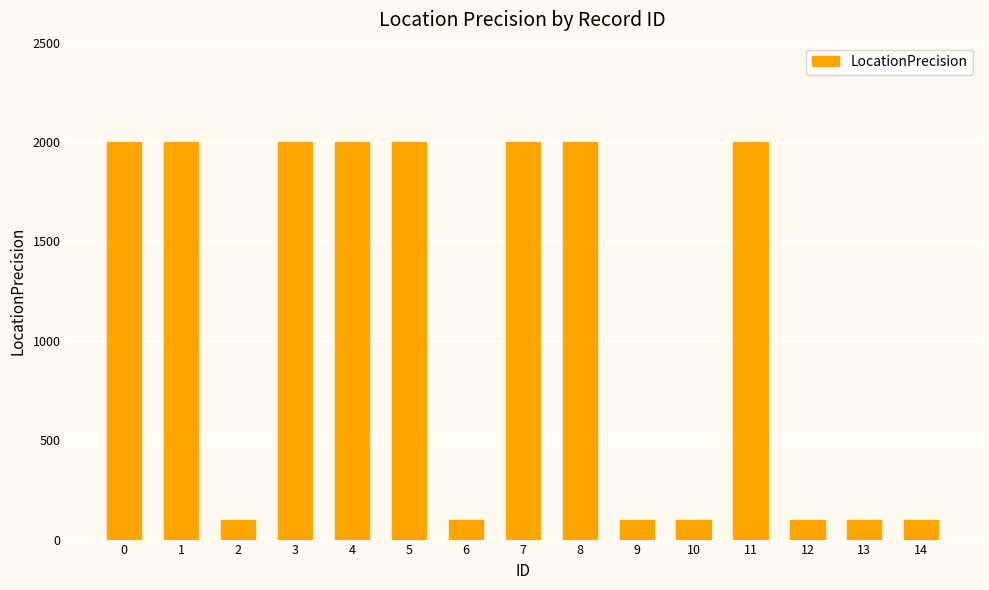

How many bars are there in total?

15